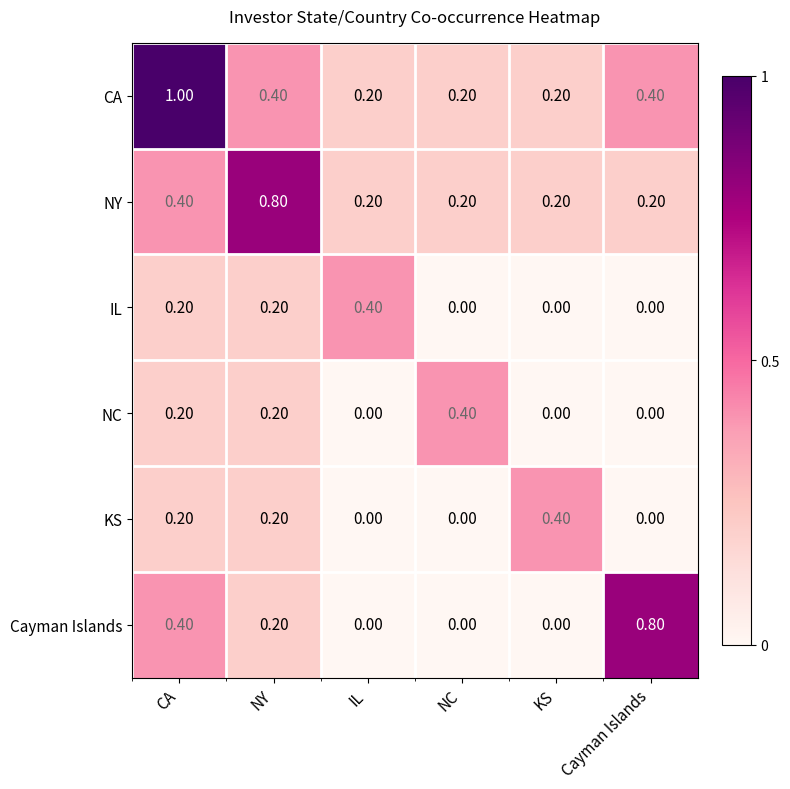

Which series changed the most between CA and NY?

CA